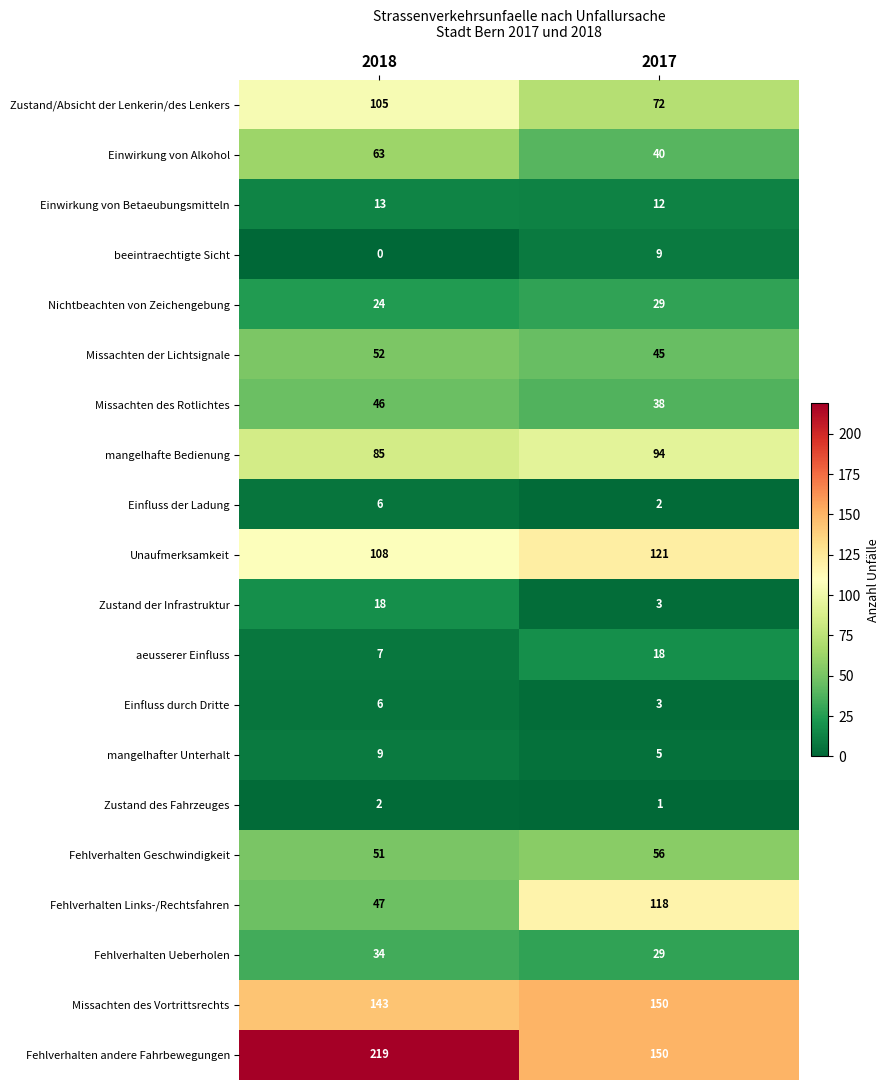

Which series changed the most between 2018 and 2017?

Fehlverhalten Links-/Rechtsfahren